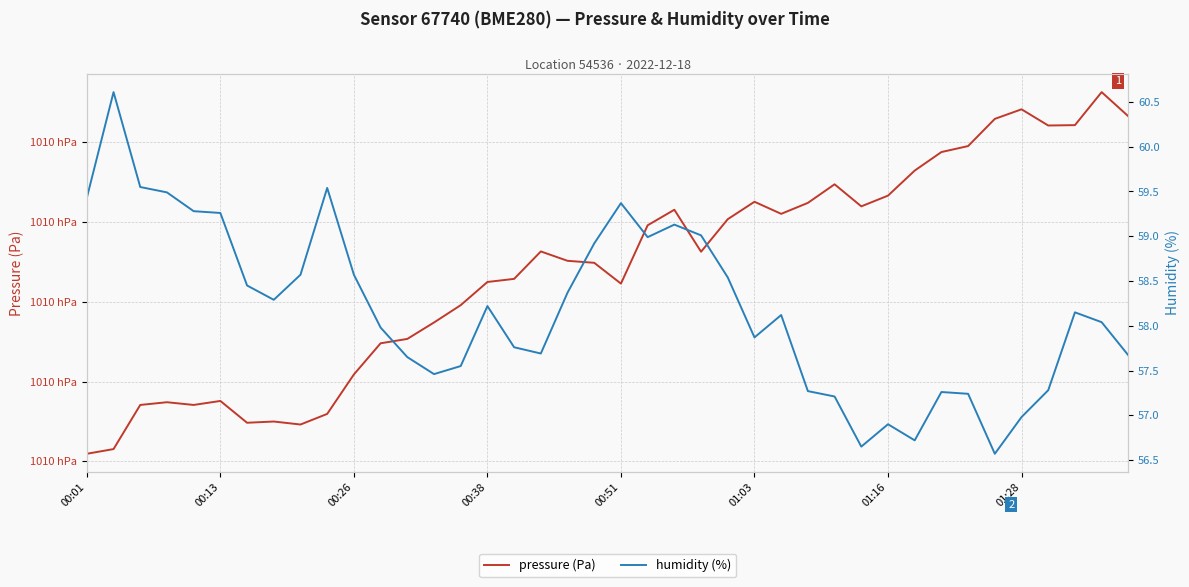

Is it true that pressure (Pa) equals 101024.8 at 27?

True